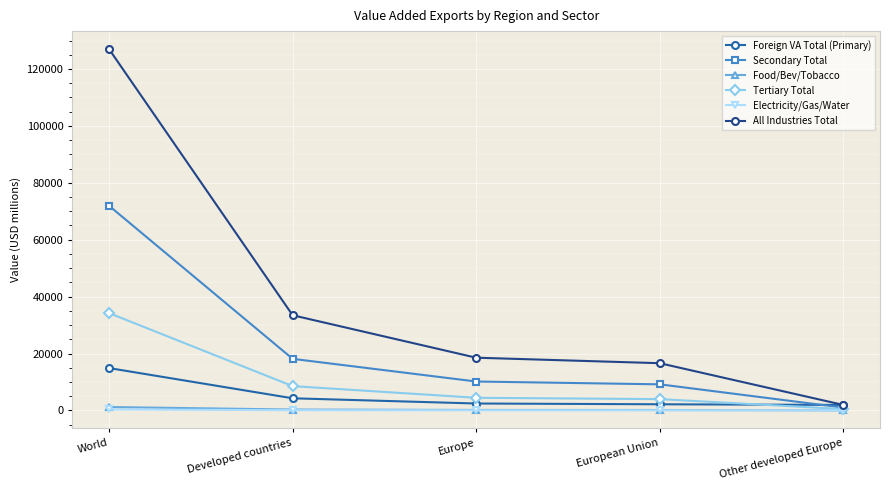

What is the difference between the maximum and minimum values in the Food/Bev/Tobacco series?

1184.0